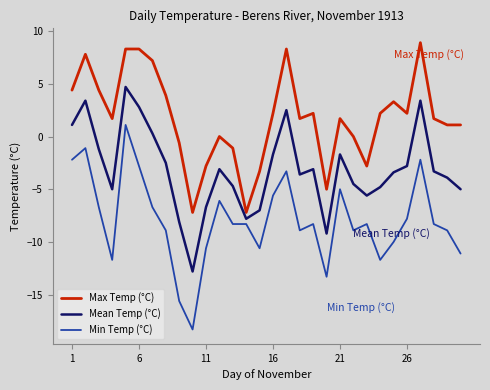

What is the greatest value displayed?

8.9